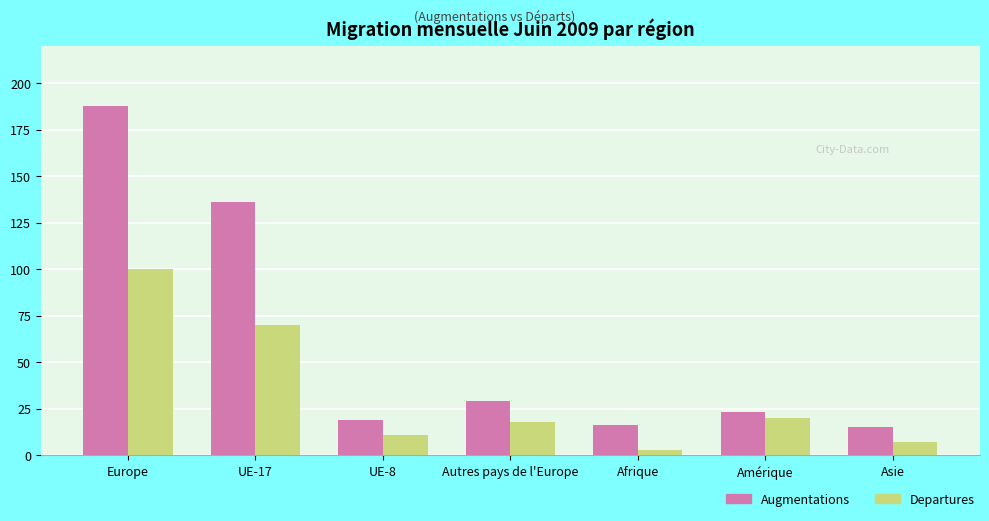

What is the difference between the highest and lowest values at UE-8?

8